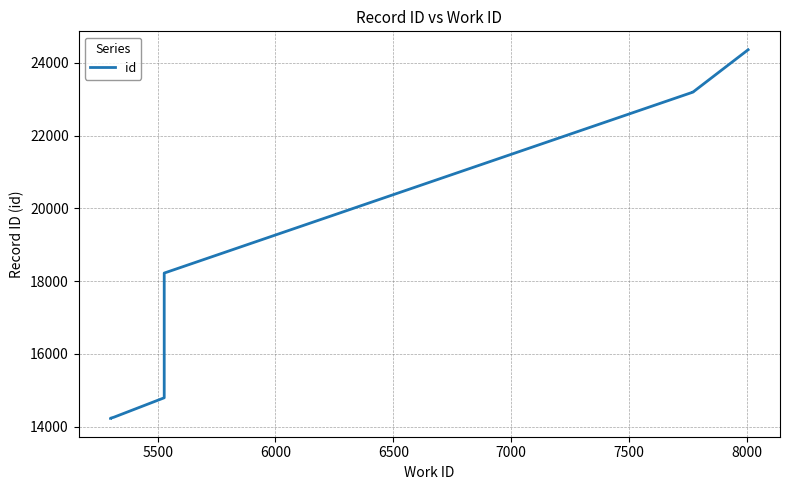

True or false: the data has more than 0 interior local peaks.

False